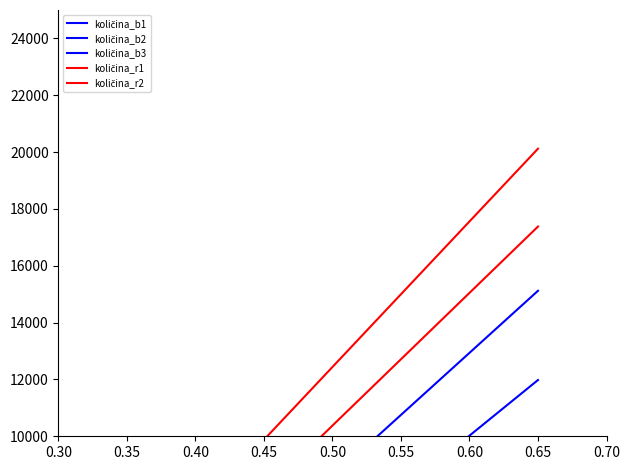

True or false: količina_r1 has more than 1 interior local peaks.

False